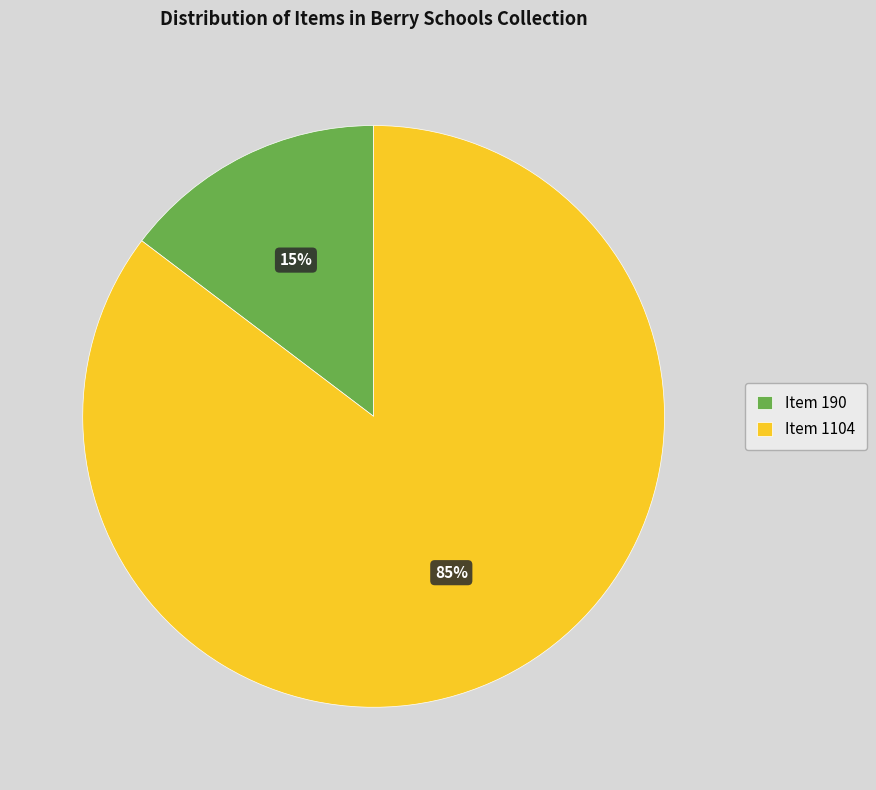

How many segments does this pie chart have?

2